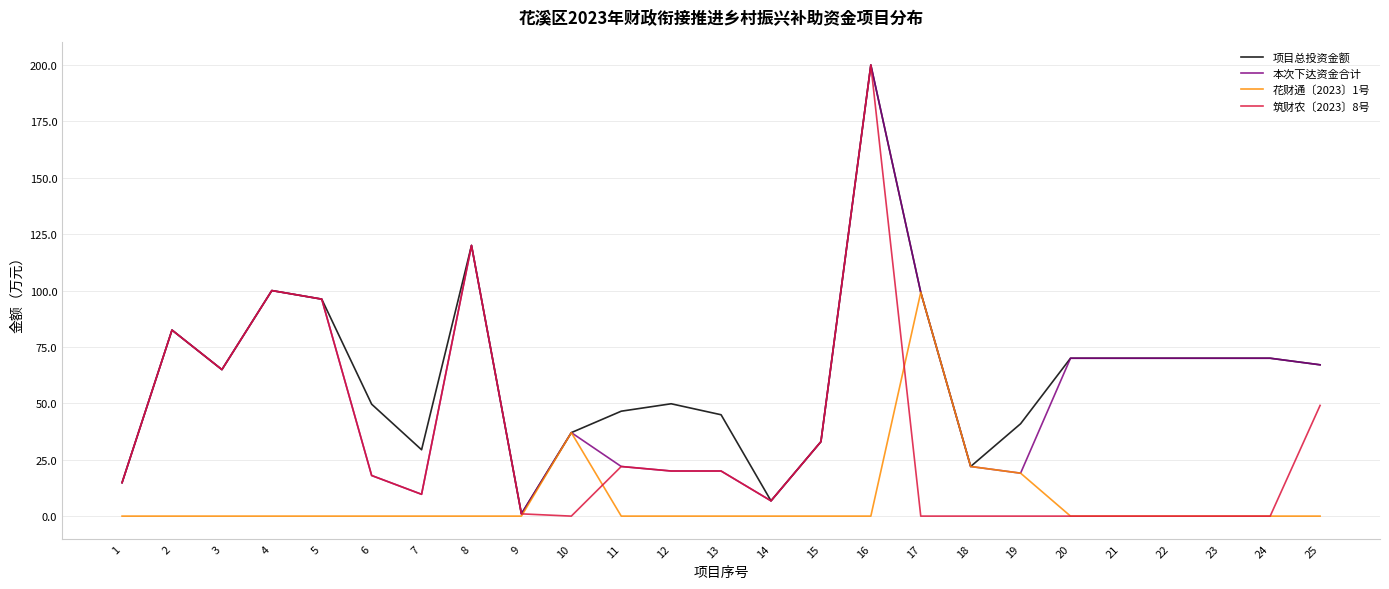

At which category is the sum across all series the highest?

16